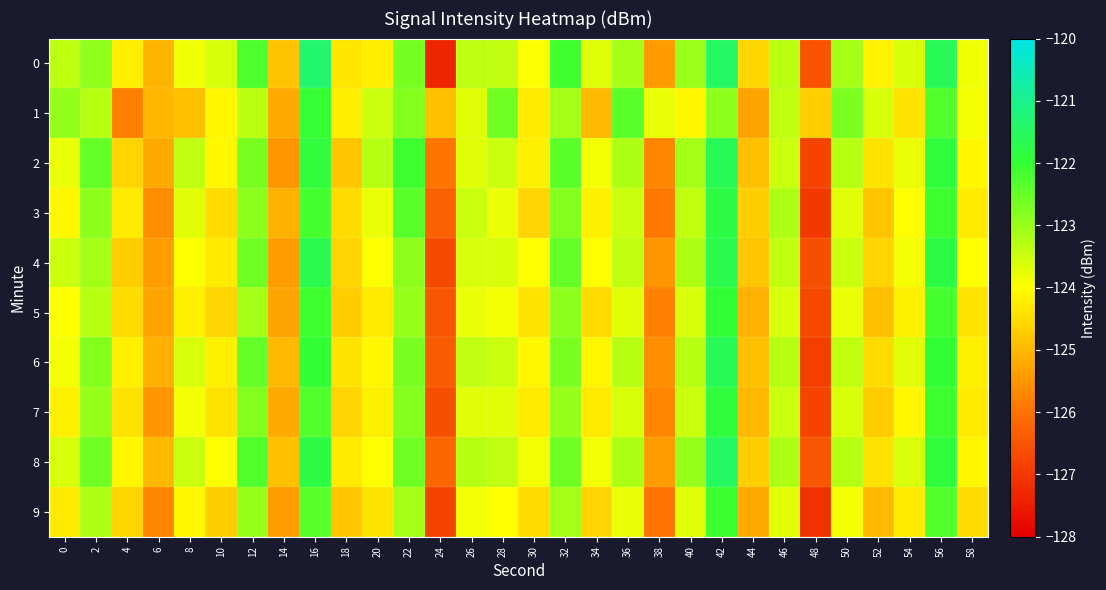

Count the number of data series in this chart.

10